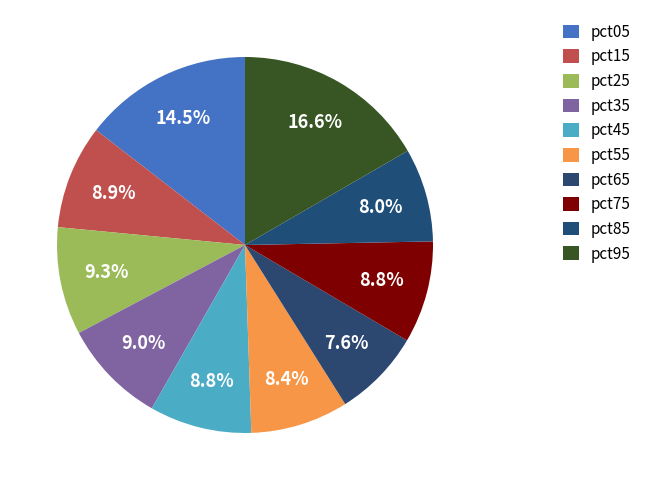

How many segments does this pie chart have?

10